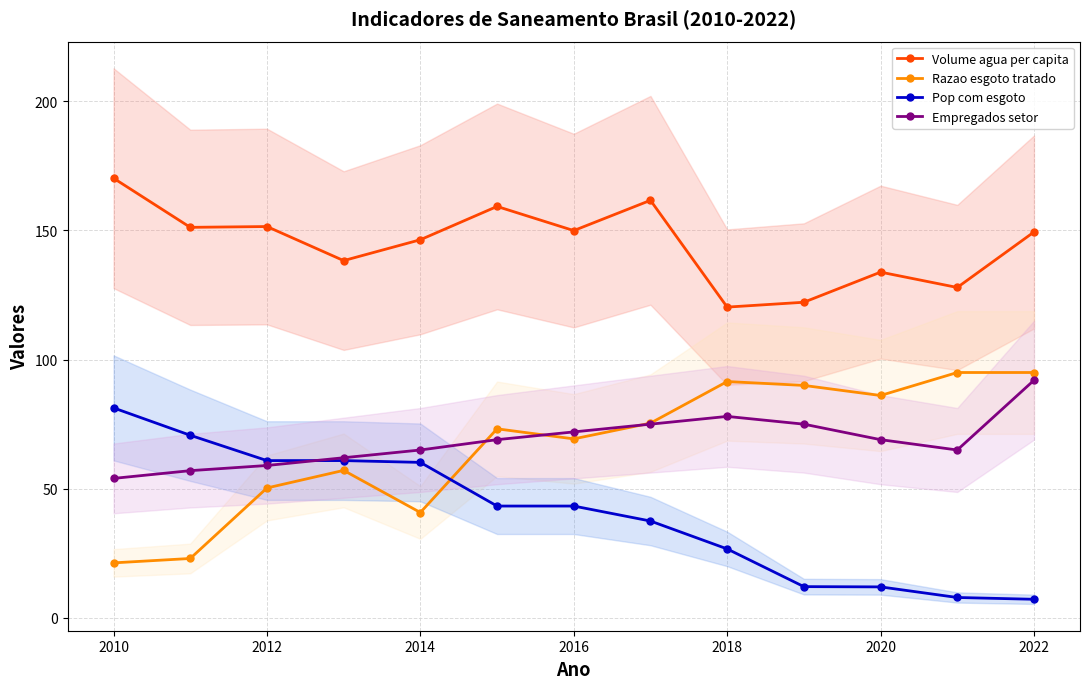

Count the number of categories in the chart.

13